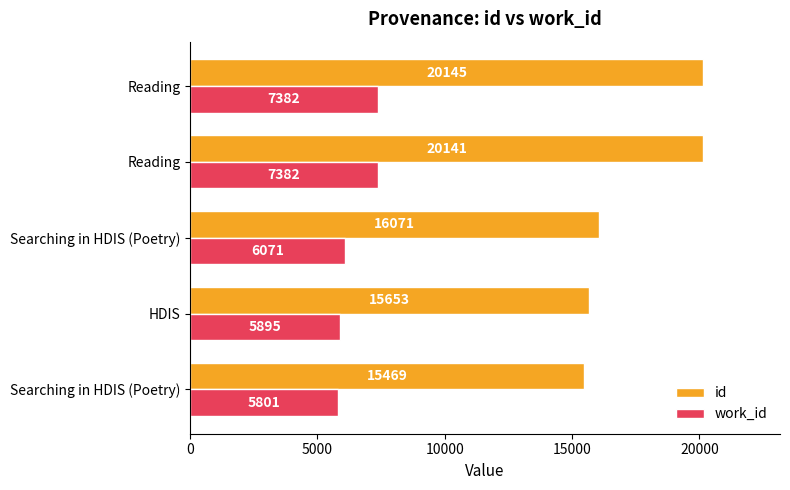

What are all the series names shown in the legend?

id, work_id